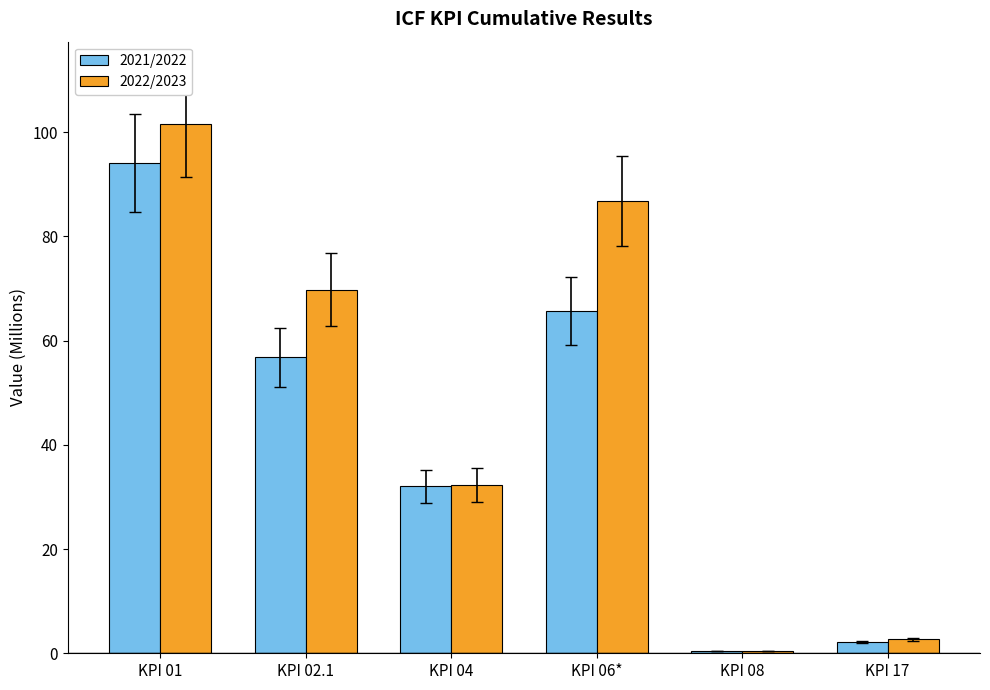

What is the total value across all series at KPI 01?

195.7